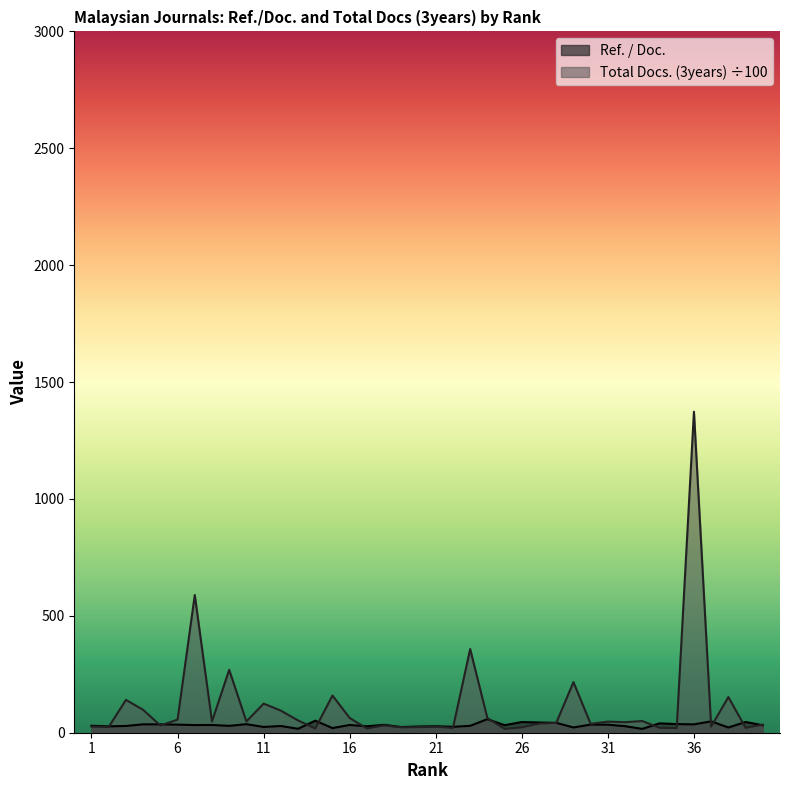

How many interior local valleys does the Ref. / Doc. series have?

14